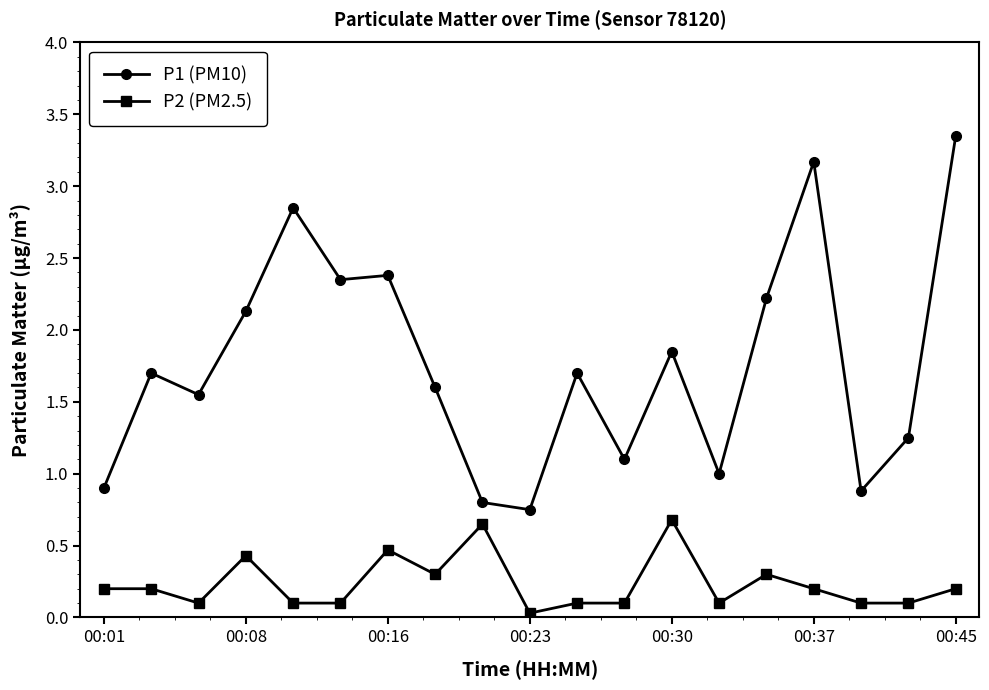

How many data points does each series have?

19